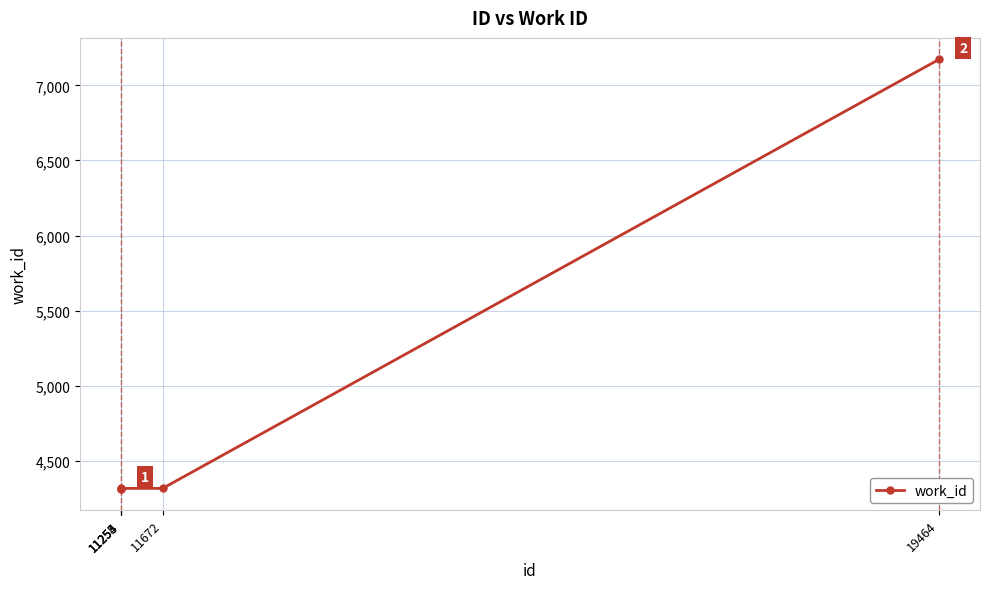

How many lines are shown in the chart?

1